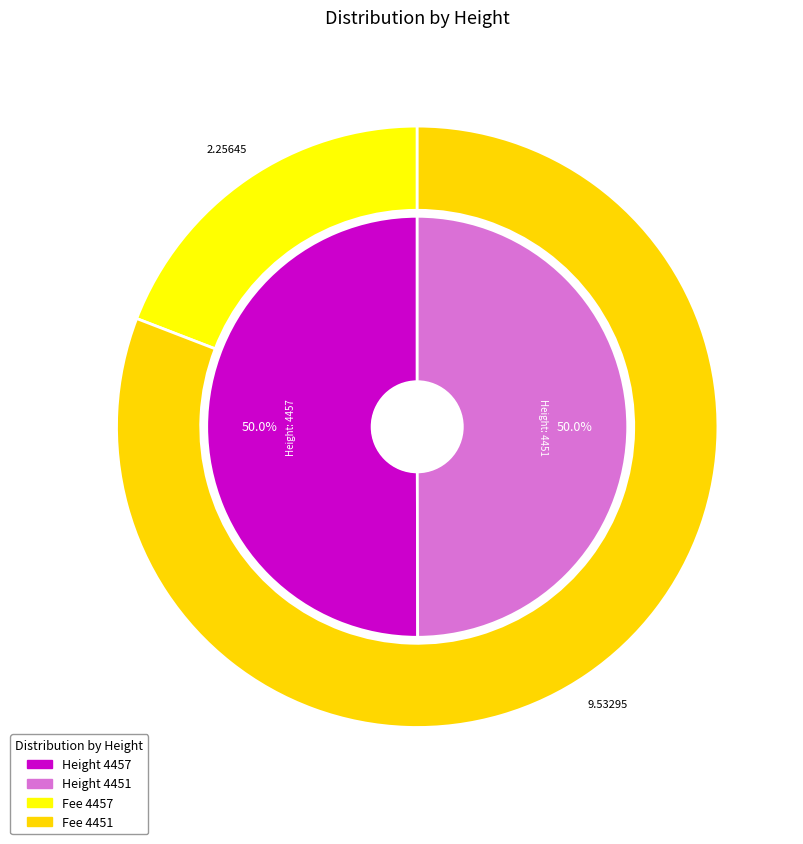

Is it true that 4451 is 40% of the pie?

False